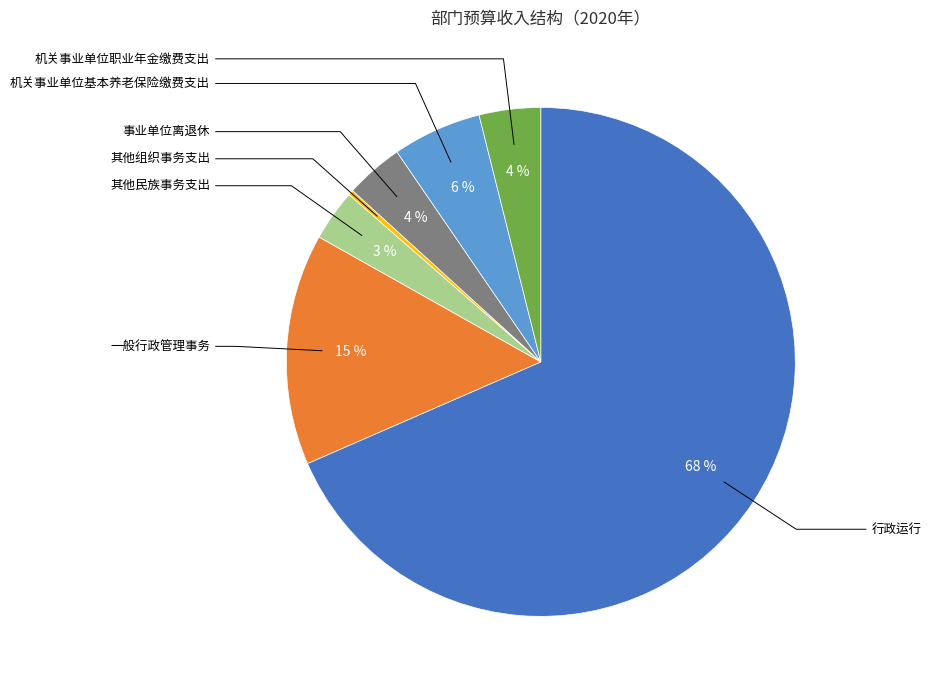

To the nearest percent, what is the average slice percentage?

14%